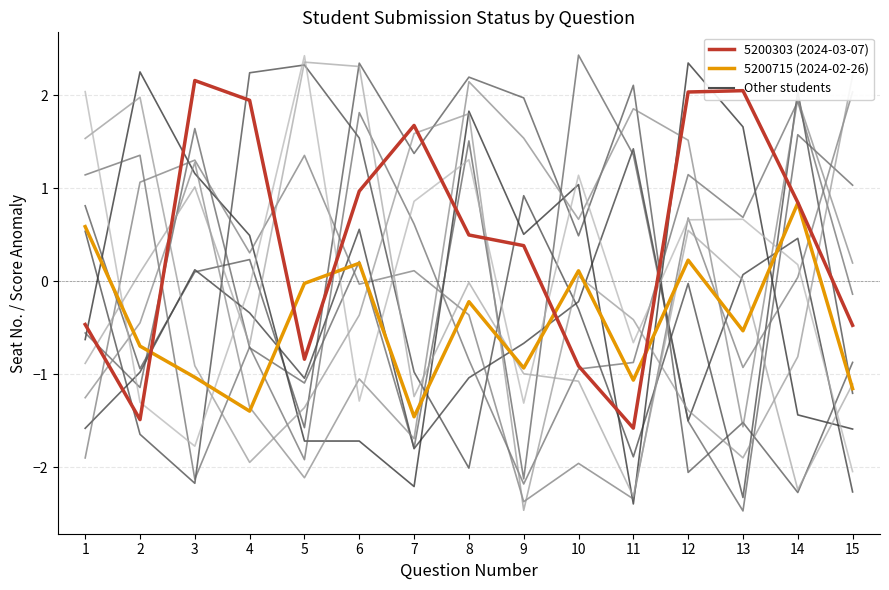

What is the value of the 5200715 (2024-02-26) point at the 1st from the left?

0.6